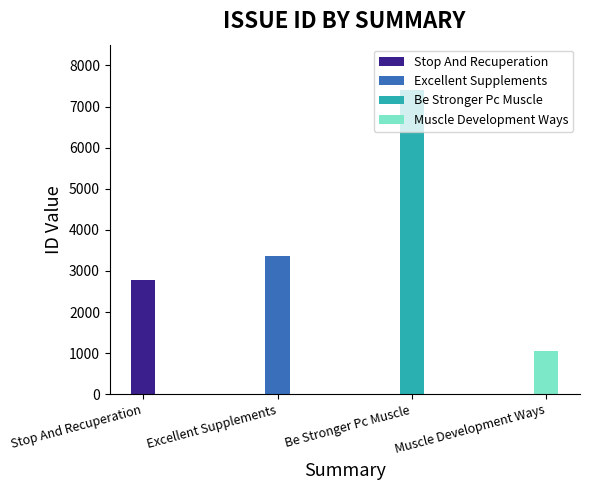

What is the minimum value shown in the chart?

1039